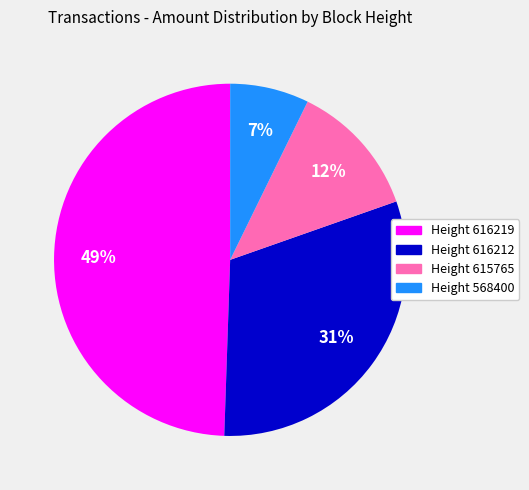

Does any single category account for the majority?

No